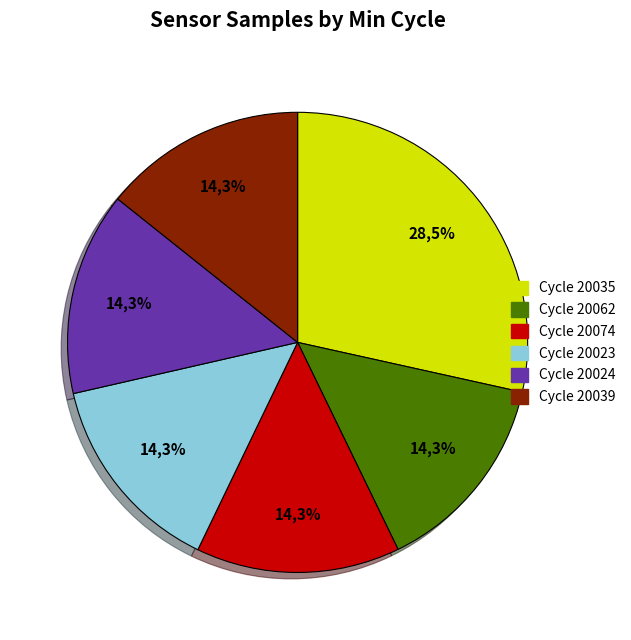

Is there any slice that represents more than half of the pie?

No